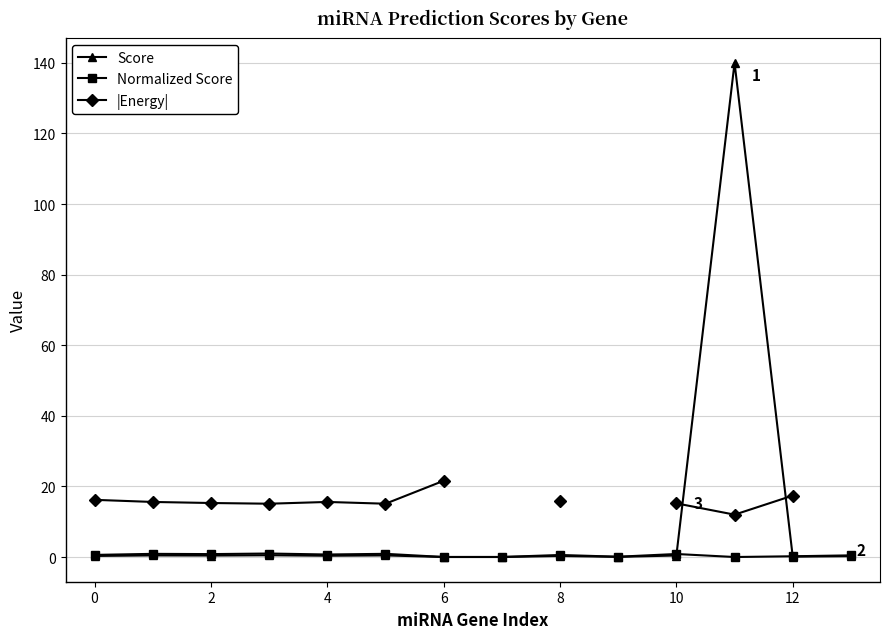

True or false: |Energy| has more than 2 interior local peaks.

False